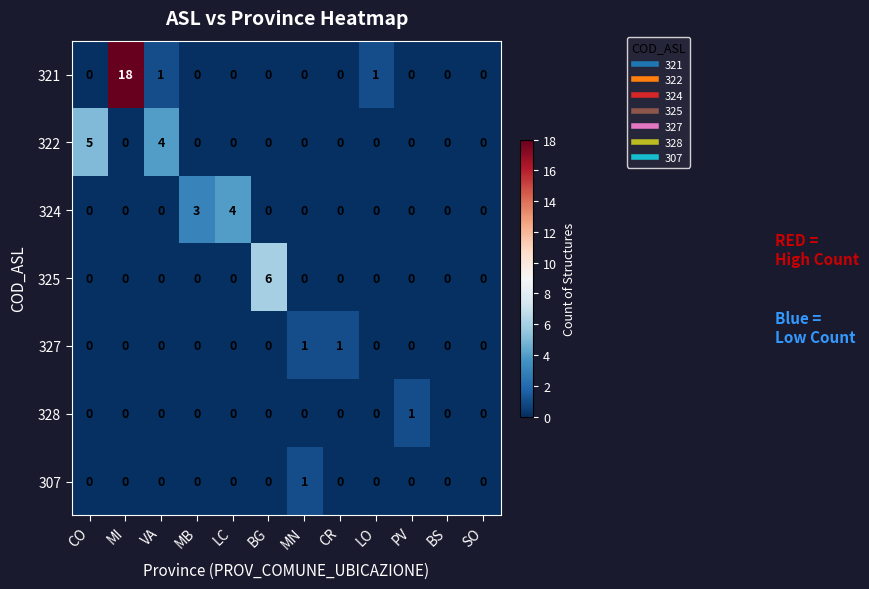

What is the difference between the highest and lowest values at MI?

18